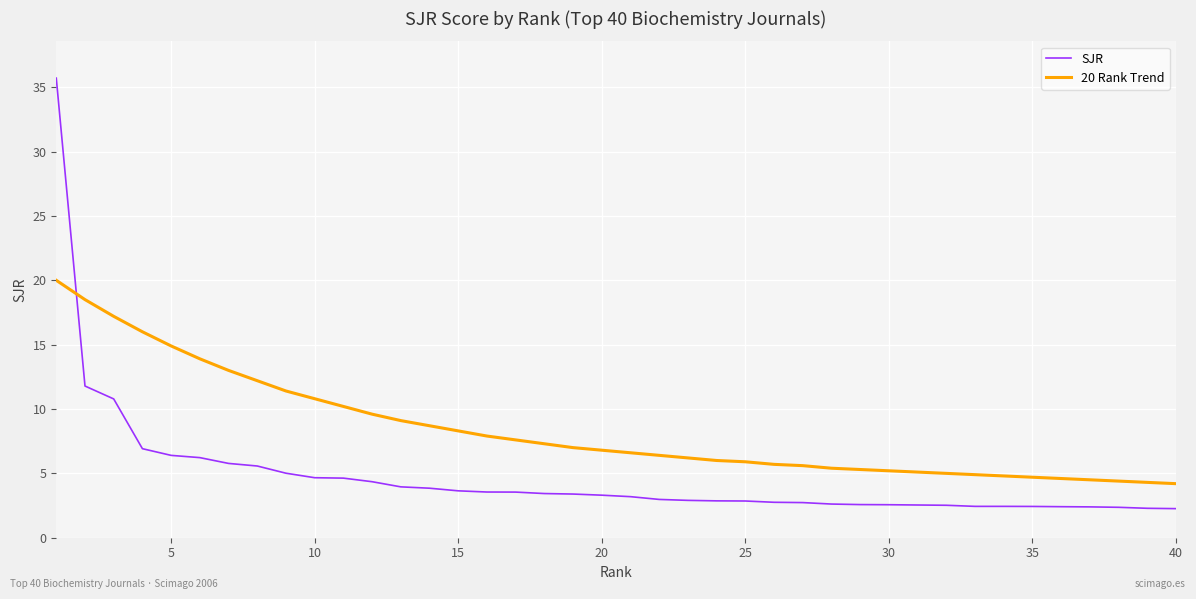

What is the highest value of the SJR series?

35.7